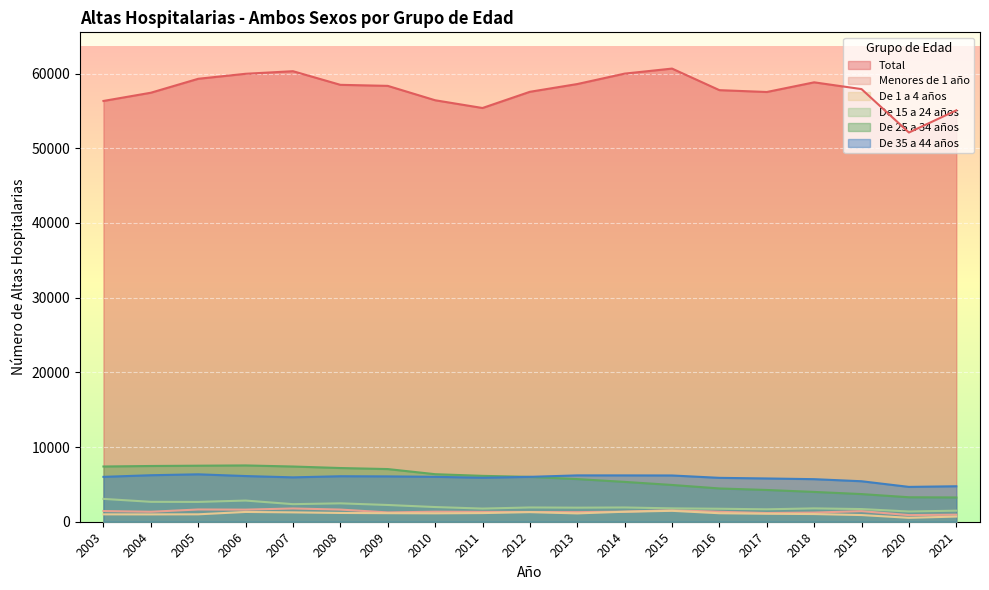

True or false: De 25 a 34 años and Total intersect in this chart.

False